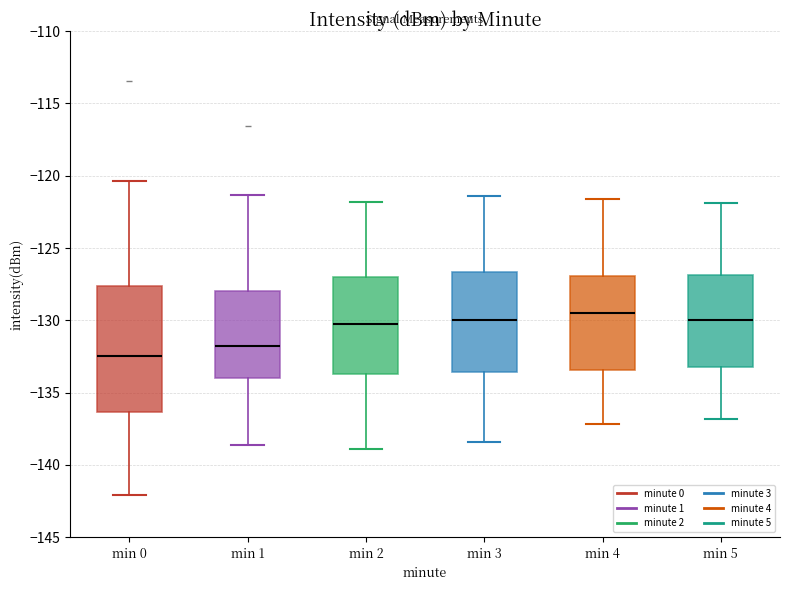

Reading left to right, transcribe this box plot: for each box, give where its median line is, the range the box spans, and where its two whiskers end, as read against the y-axis. The values are not printed on the chart, so give them approximately, as read against the axis.

min 0: median -132.5, box -136.5 to -127.5, whiskers -142.0 to -120.5
min 1: median -132.0, box -134.0 to -128.0, whiskers -138.5 to -121.5
min 2: median -130.0, box -133.5 to -127.0, whiskers -139.0 to -122.0
min 3: median -130.0, box -133.5 to -126.5, whiskers -138.5 to -121.5
min 4: median -129.5, box -133.5 to -127.0, whiskers -137.0 to -121.5
min 5: median -130.0, box -133.0 to -127.0, whiskers -137.0 to -122.0